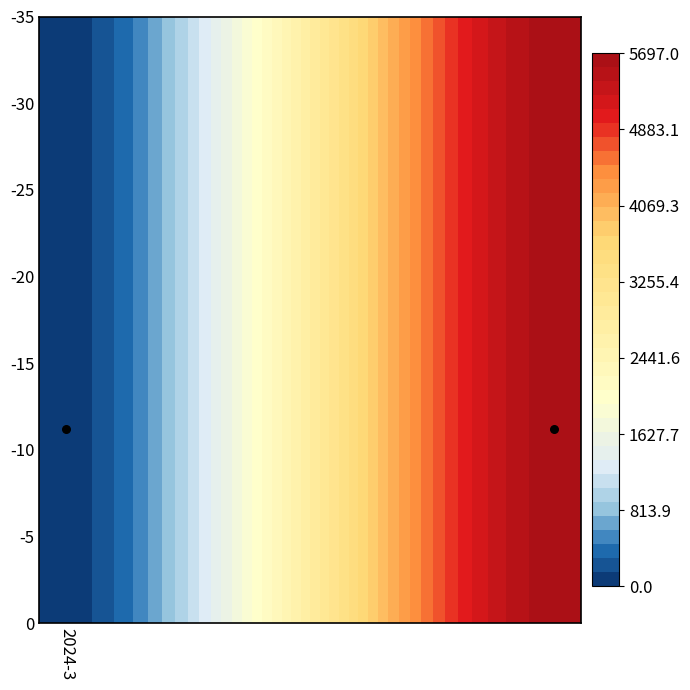

What is the difference between the maximum and minimum values in the 334661 series?

5697